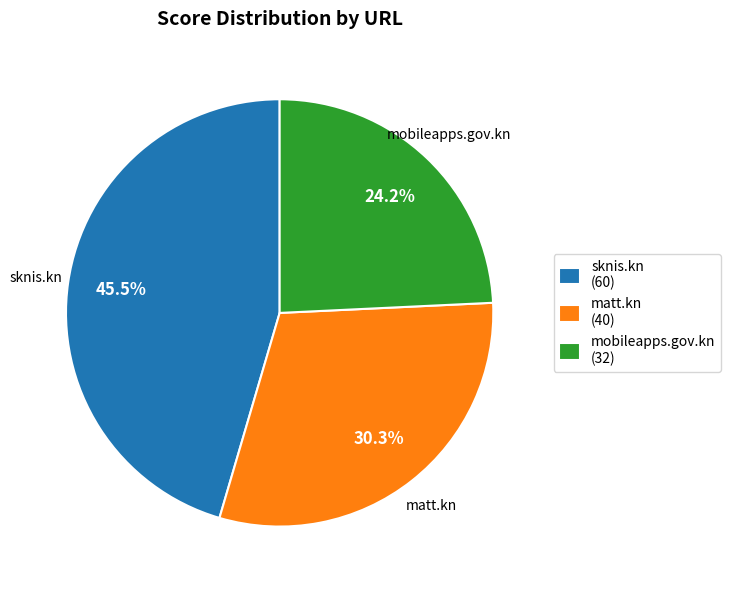

What percentage do mobileapps.gov.kn and sknis.kn together represent?

69.7%